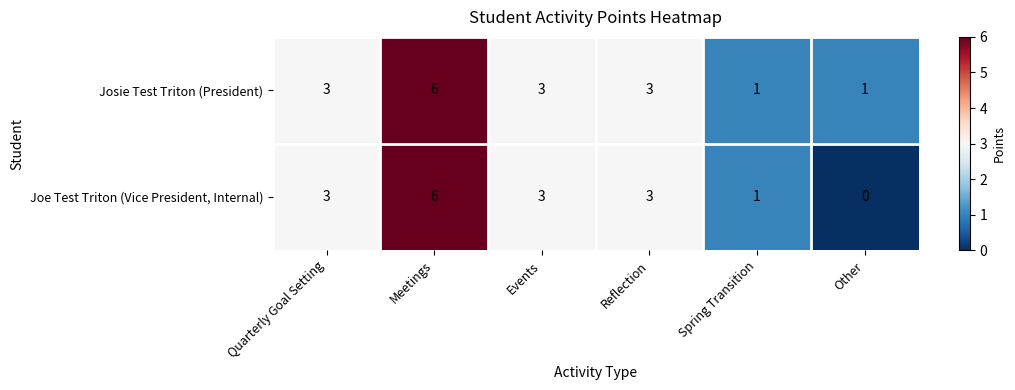

Which series has the widest spread of values?

Joe Test Triton (Vice President, Internal)